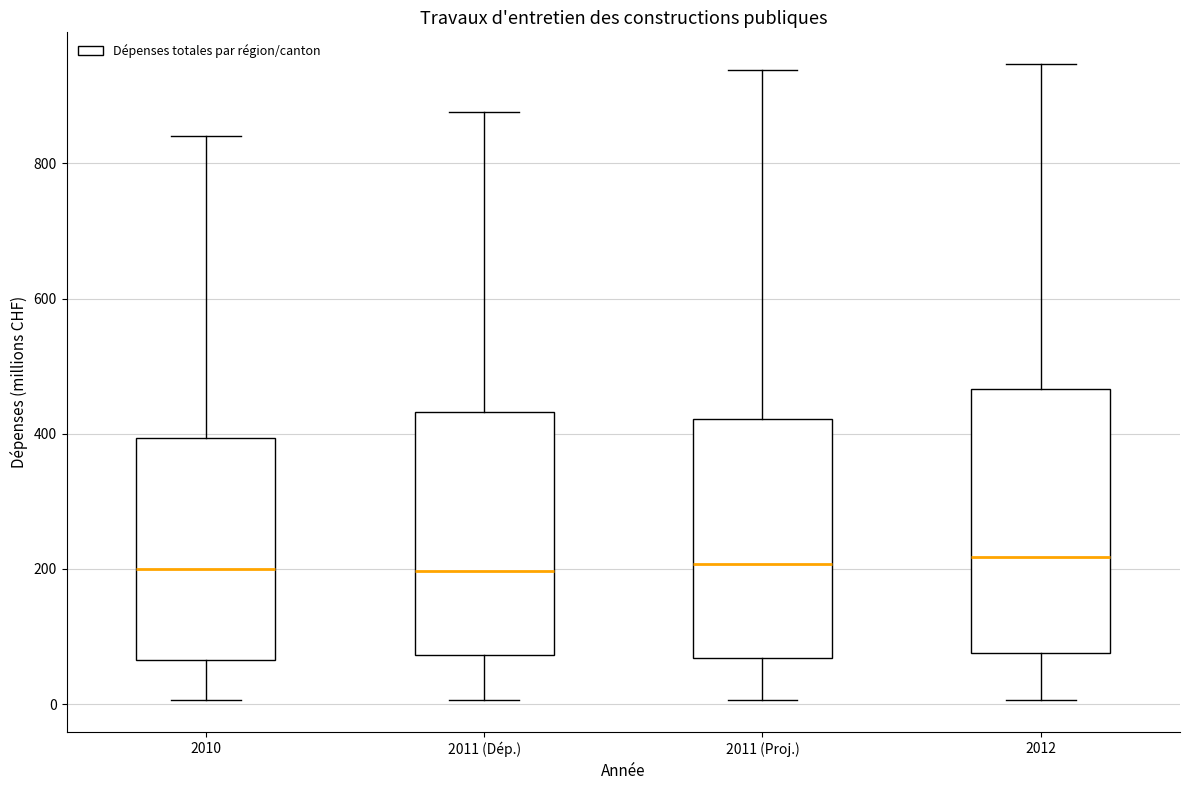

Where does the median line of the box for 2011 (Dép.) sit on the y-axis? The values are not printed on the chart, so give them approximately, as read against the axis.

200